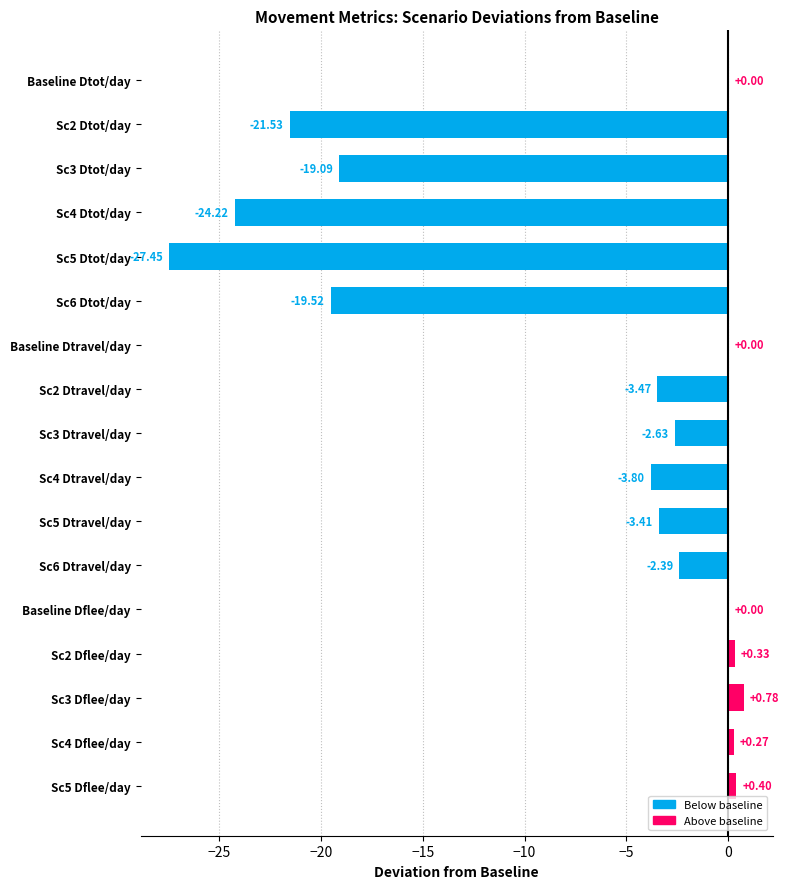

What is the change in value from Sc2 Dflee/day to Sc6 Dtravel/day?

-2.7